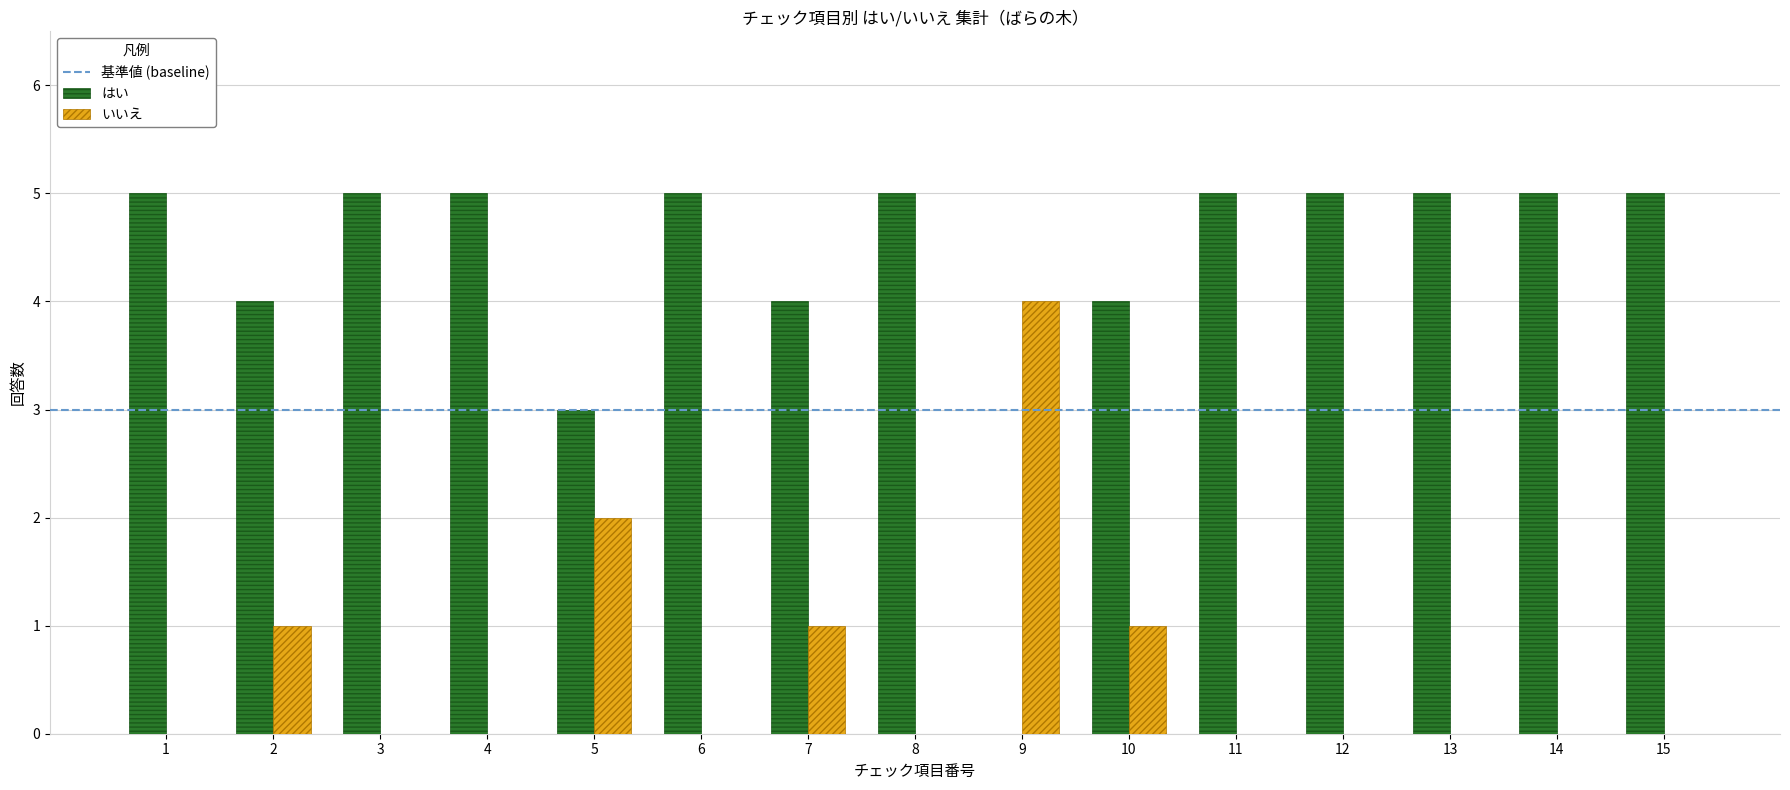

What is the spread (max minus min) of values at 3?

5